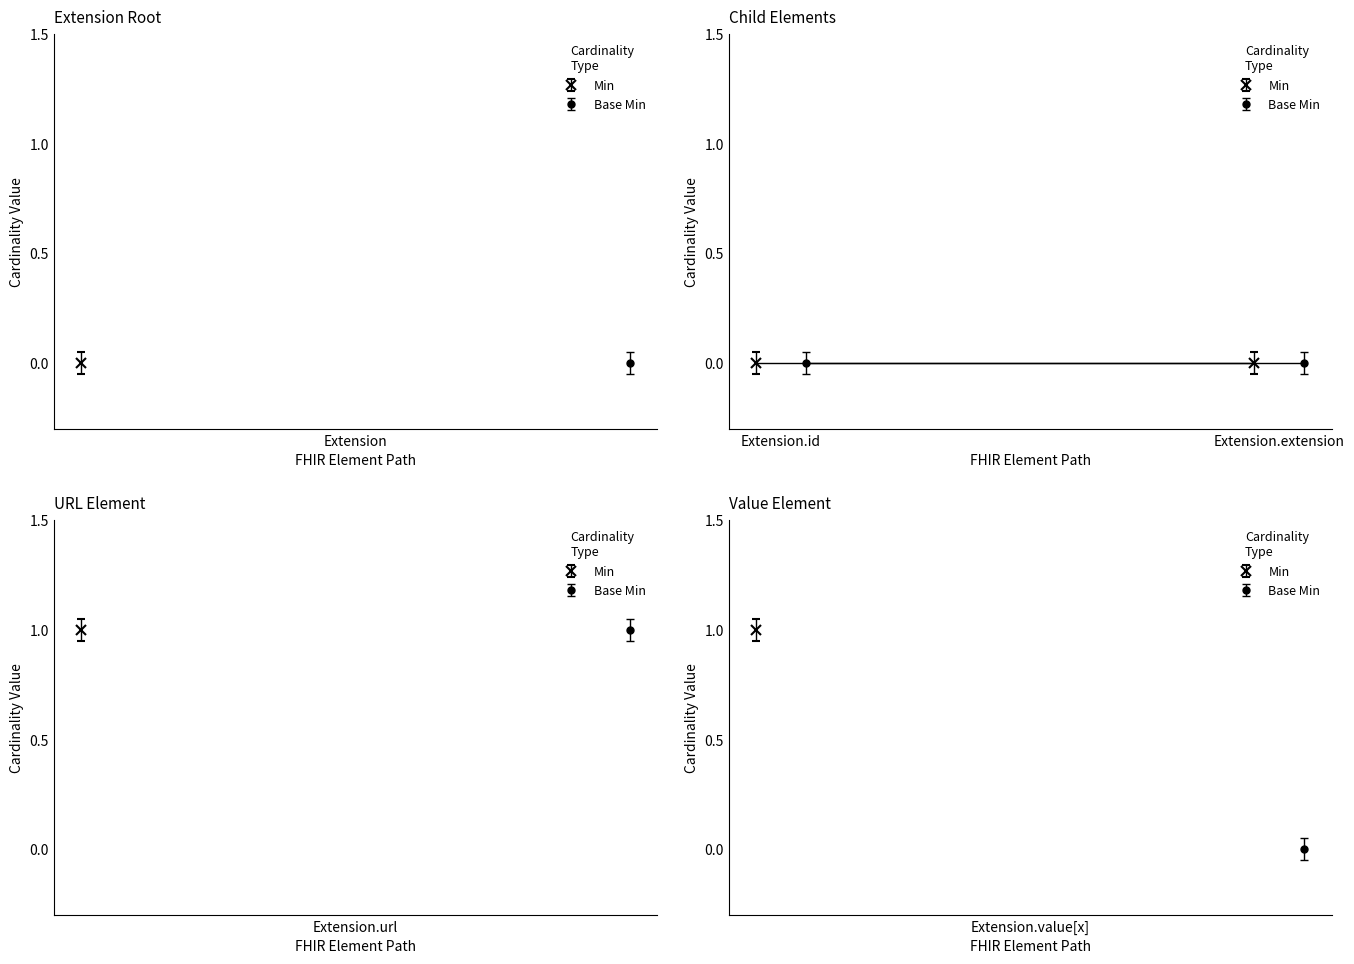

Reading left to right, transcribe all the data shown in this chart.

Min: 0	0	0	1	1
Base Min: 0	0	0	1	0